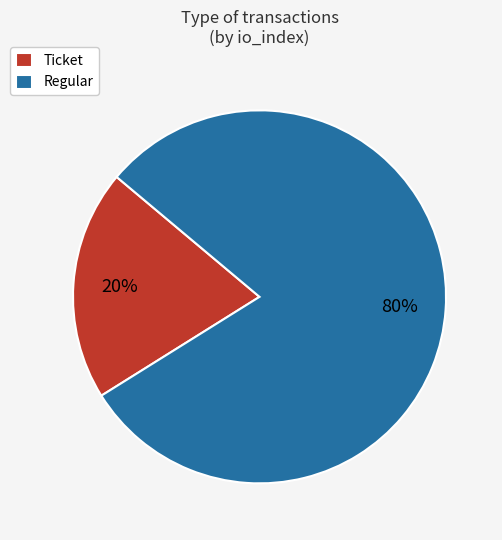

Count the number of slices in the pie.

2